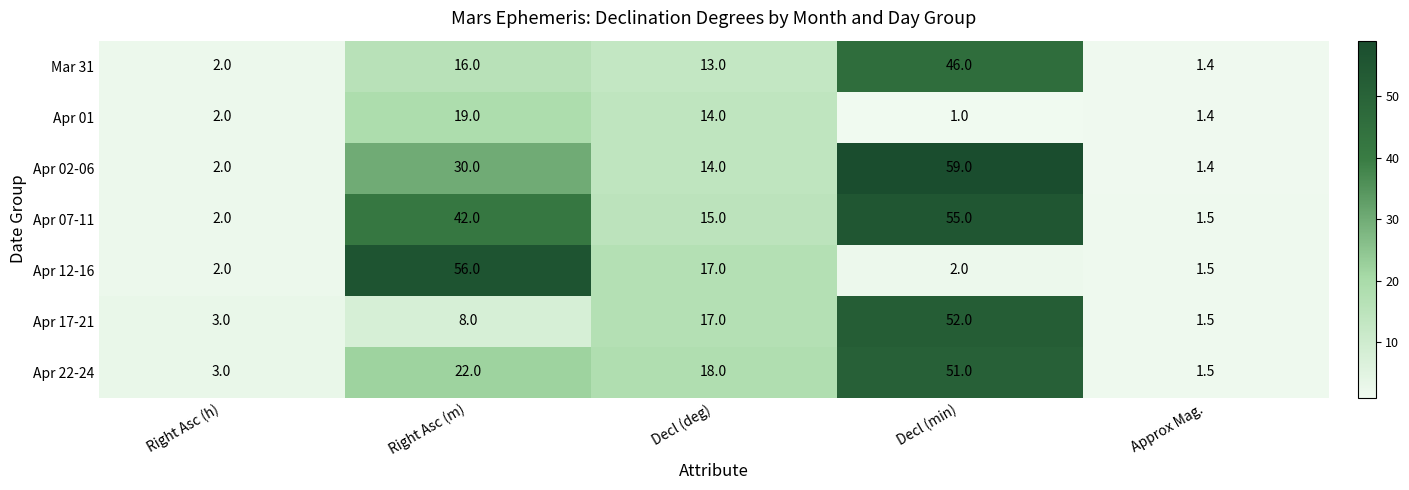

How many data points does each series have?

5